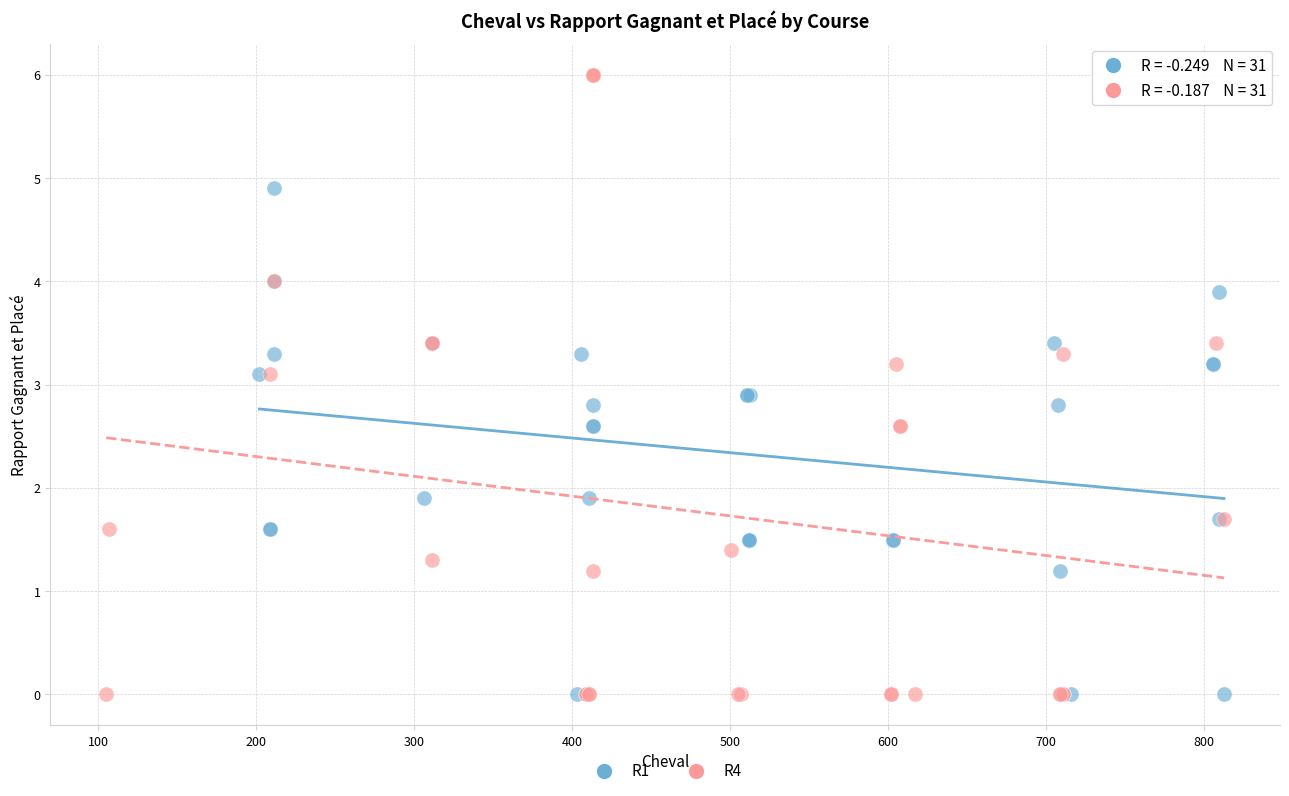

Which series contains the highest Y value?

R4